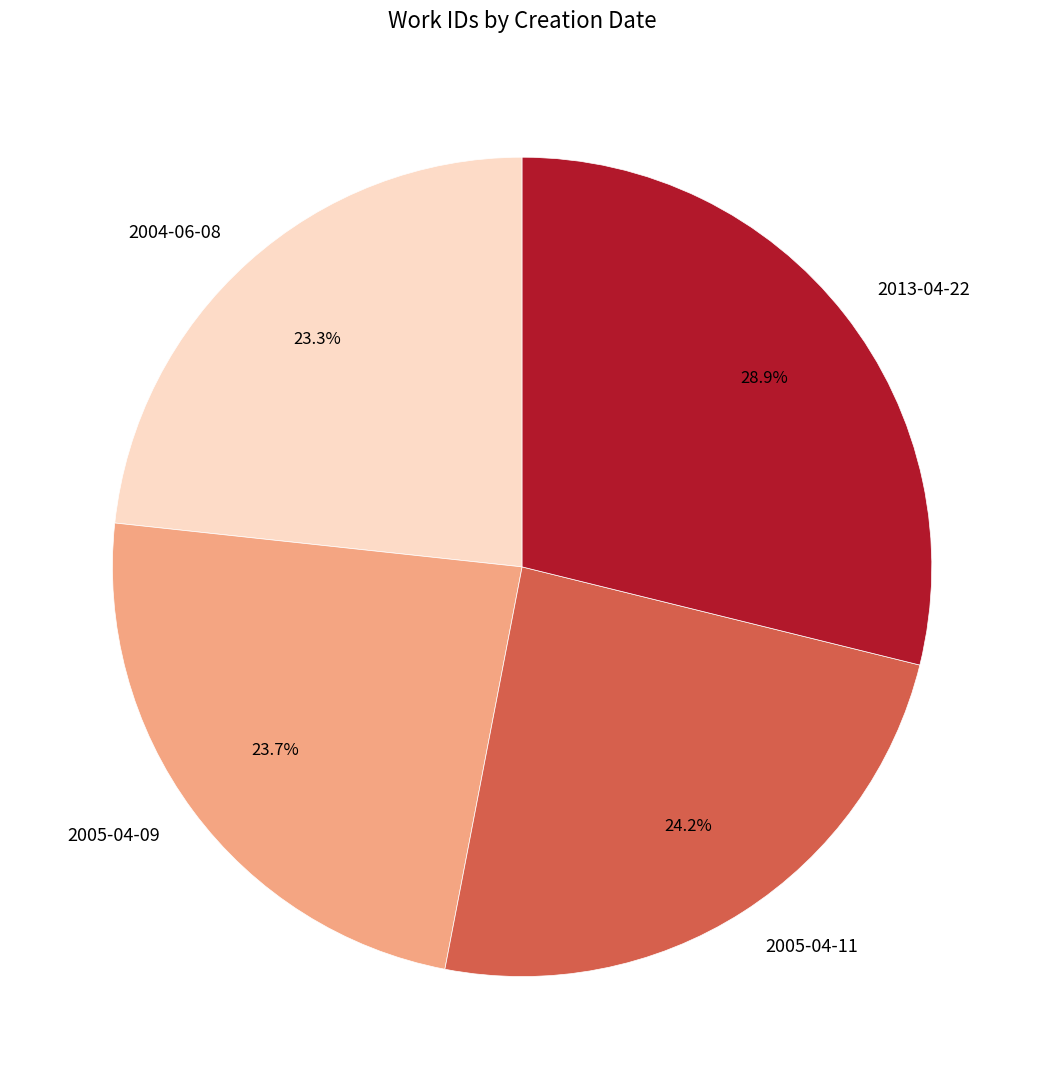

Approximately how many times larger is the value at 2004-06-08 compared to 2013-04-22?

0.8